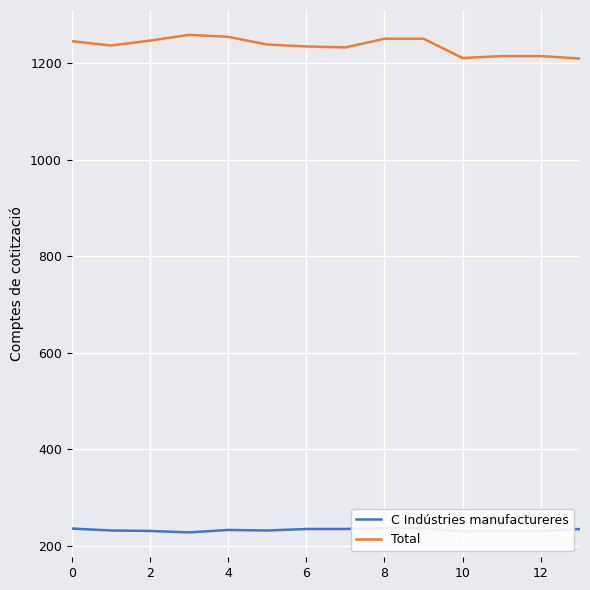

Which series changed the most between 12 and 11?

Total